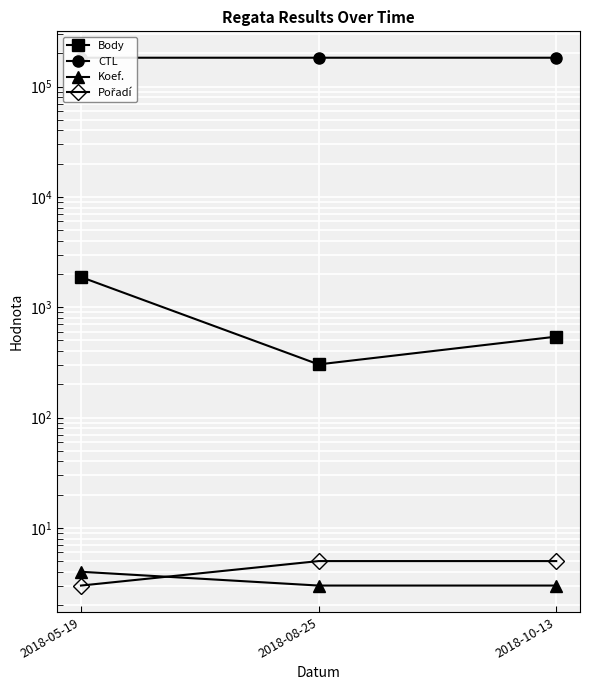

What is the total value across all series at 2018-10-13?

182952